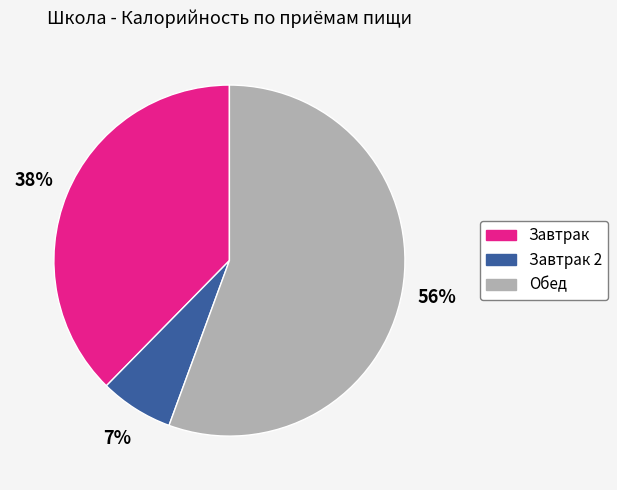

Is there a majority slice in this chart?

Yes